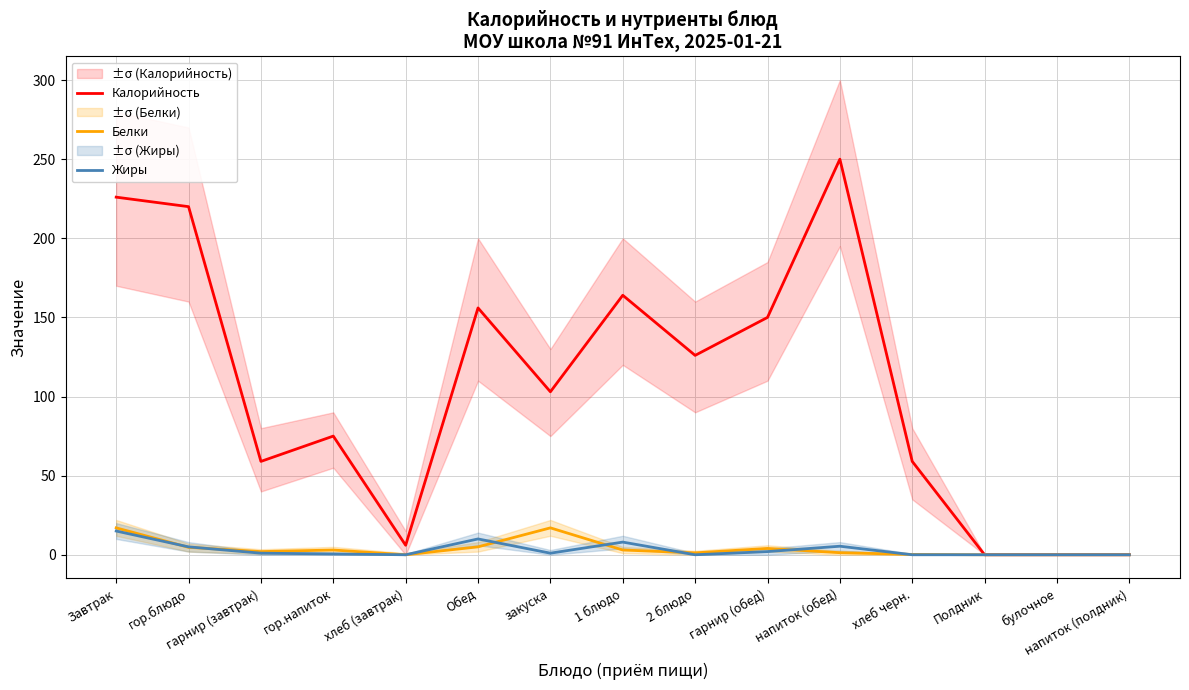

Where is Жиры nearest to the value 7?

1 блюдо